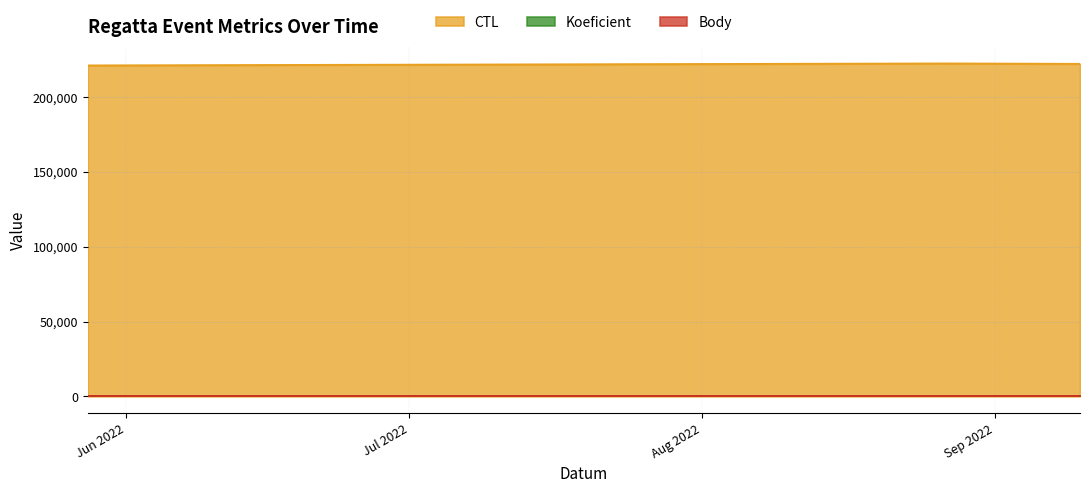

Is it true that CTL equals 64663 at 2022-08-27?

False